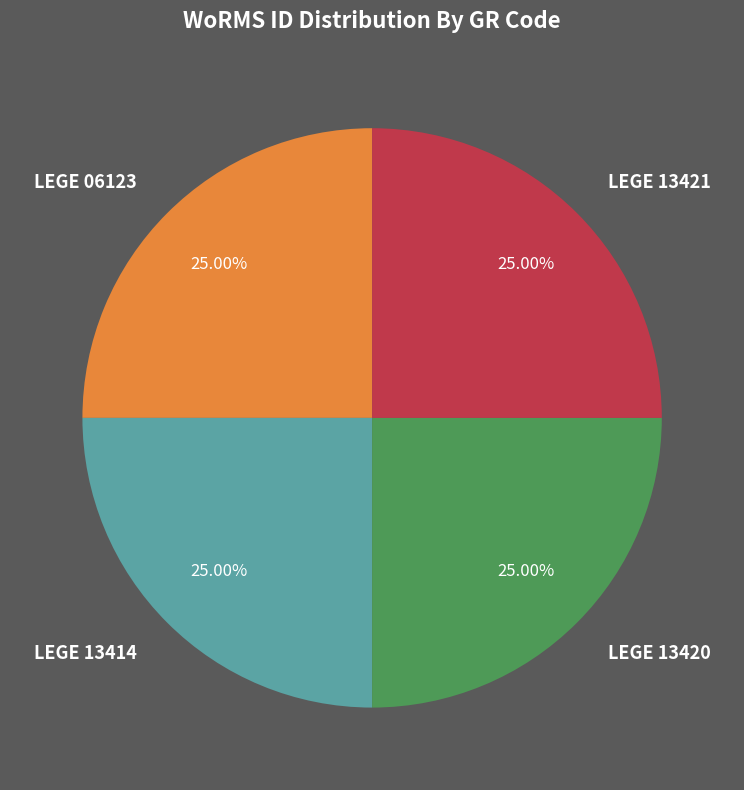

Is there a majority slice in this chart?

No